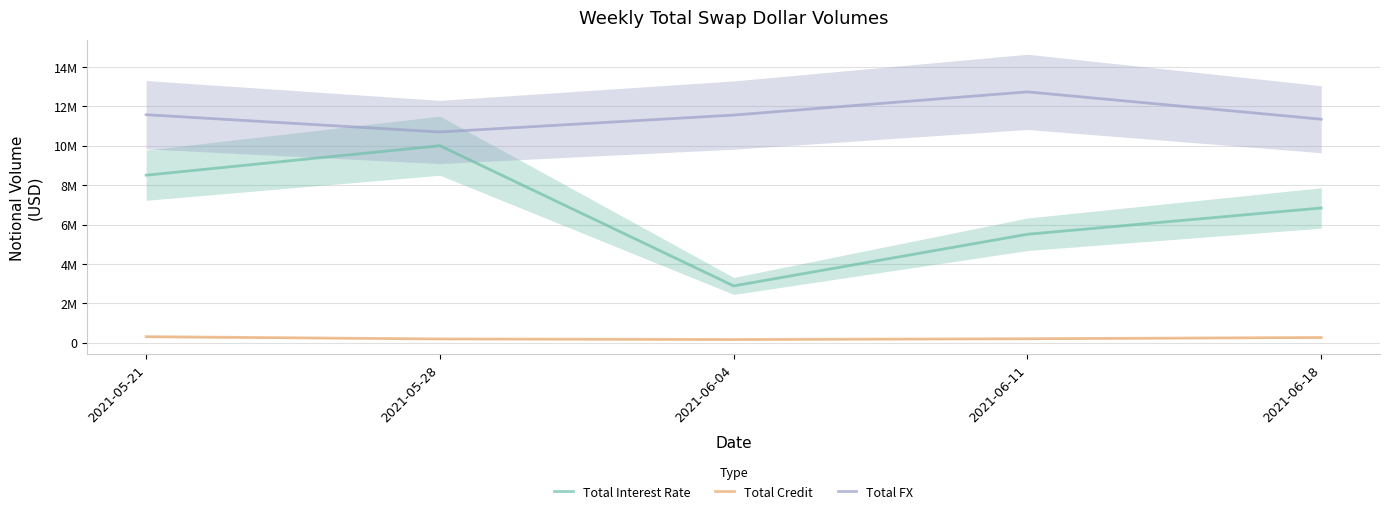

How many lines are shown in the chart?

3